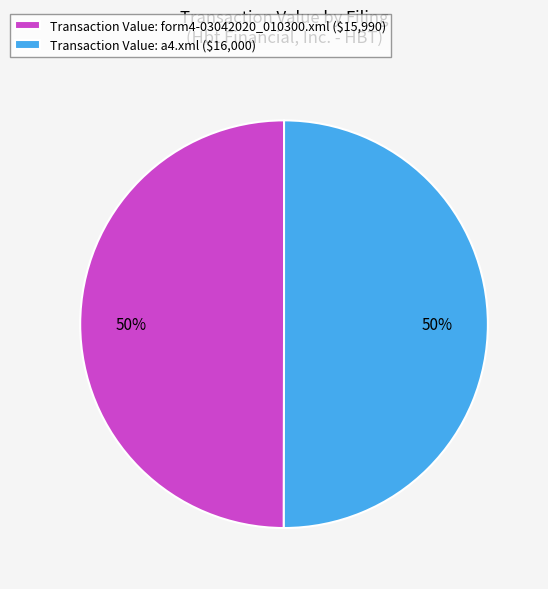

To the nearest percent, what percentage of the pie is Transaction Value: a4.xml ($16,000)?

50%